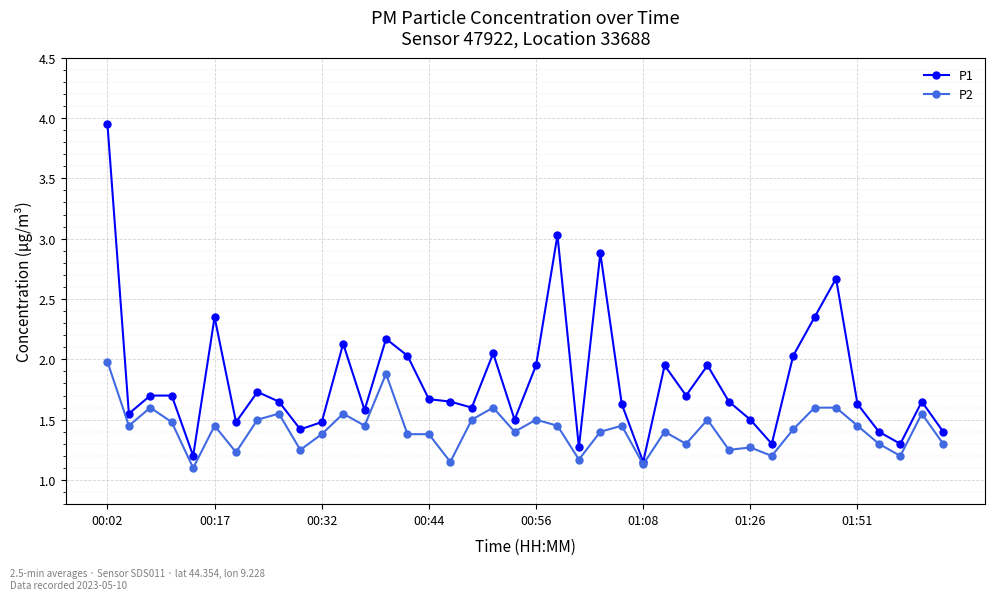

True or false: P1 has more than 1 interior local peaks.

True